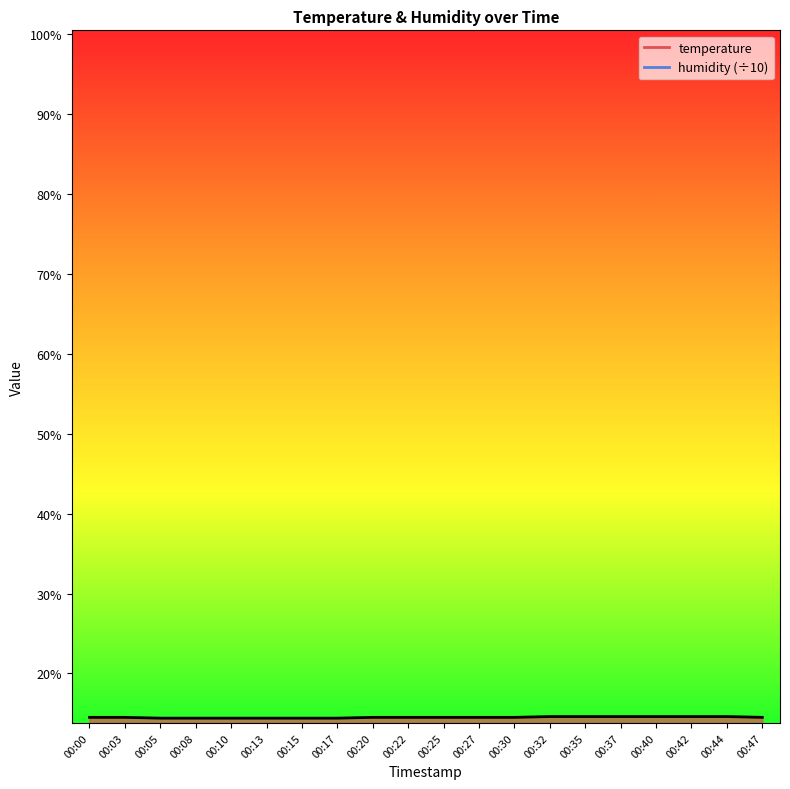

Reading right to left, transcribe all the data shown in this chart.

14.5	14.6	14.6	14.6	14.6	14.6	14.6	14.5	14.5	14.5	14.5	14.5	14.4	14.4	14.4	14.4	14.4	14.4	14.5	14.5